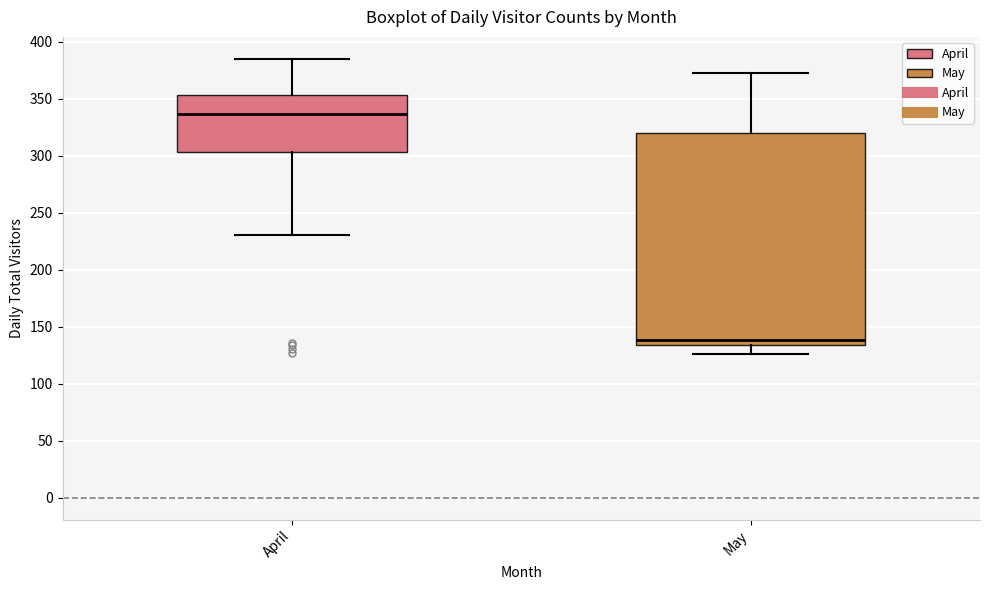

Reading left to right, transcribe this box plot: for each box, give where its median line is, the range the box spans, and where its two whiskers end, as read against the y-axis. The values are not printed on the chart, so give them approximately, as read against the axis.

April: median 335, box 305 to 355, whiskers 230 to 385
May: median 140, box 135 to 320, whiskers 125 to 375